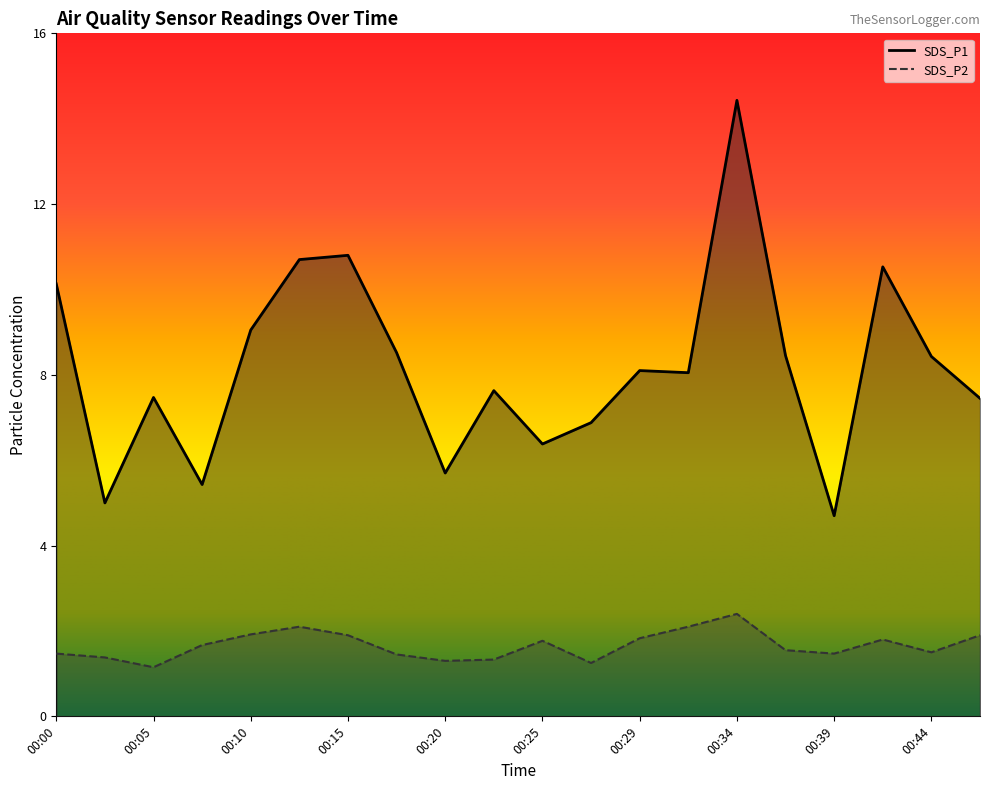

How many data points in SDS_P1 are less than 8?

9